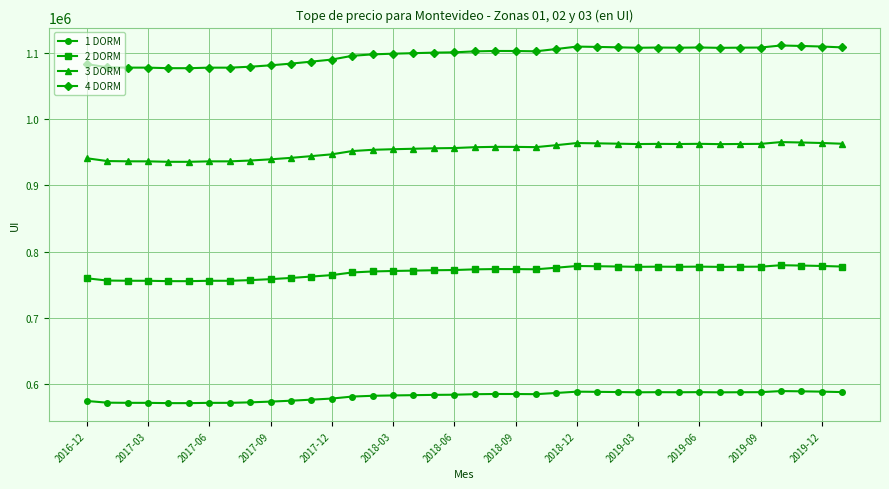

What is the value of the 4 DORM point at the 38th from the left?

1108215